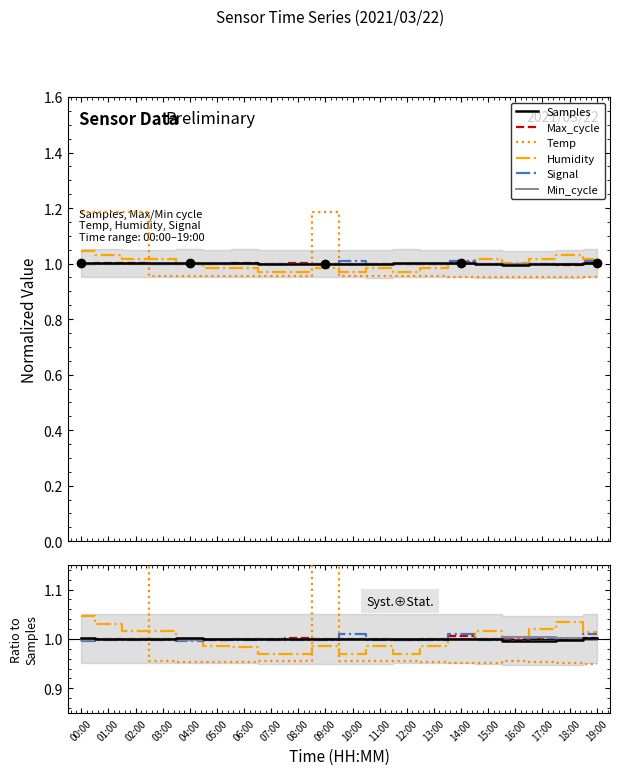

List the series in order of their peak value, highest first.

Temp, Humidity, Signal, Max_cycle, Min_cycle, Samples